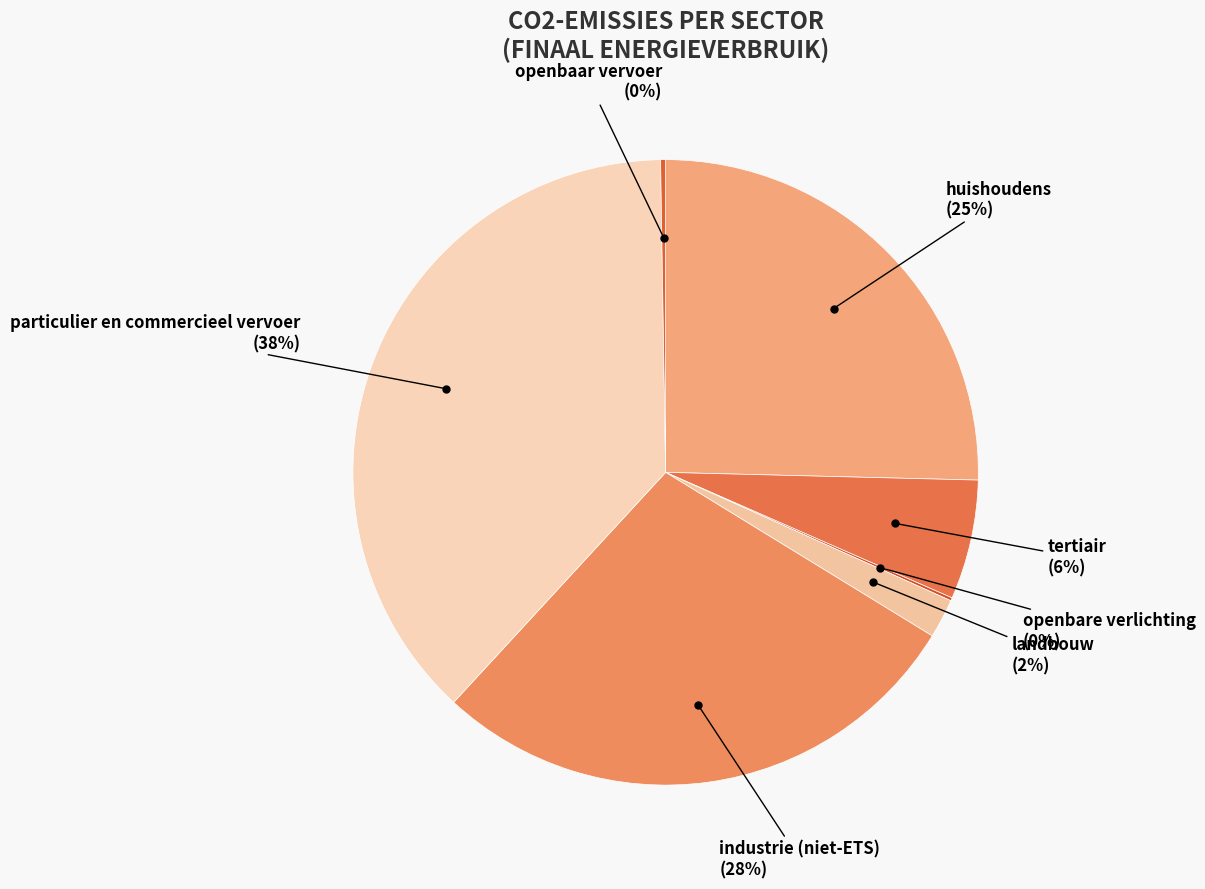

Count the number of slices in the pie.

7